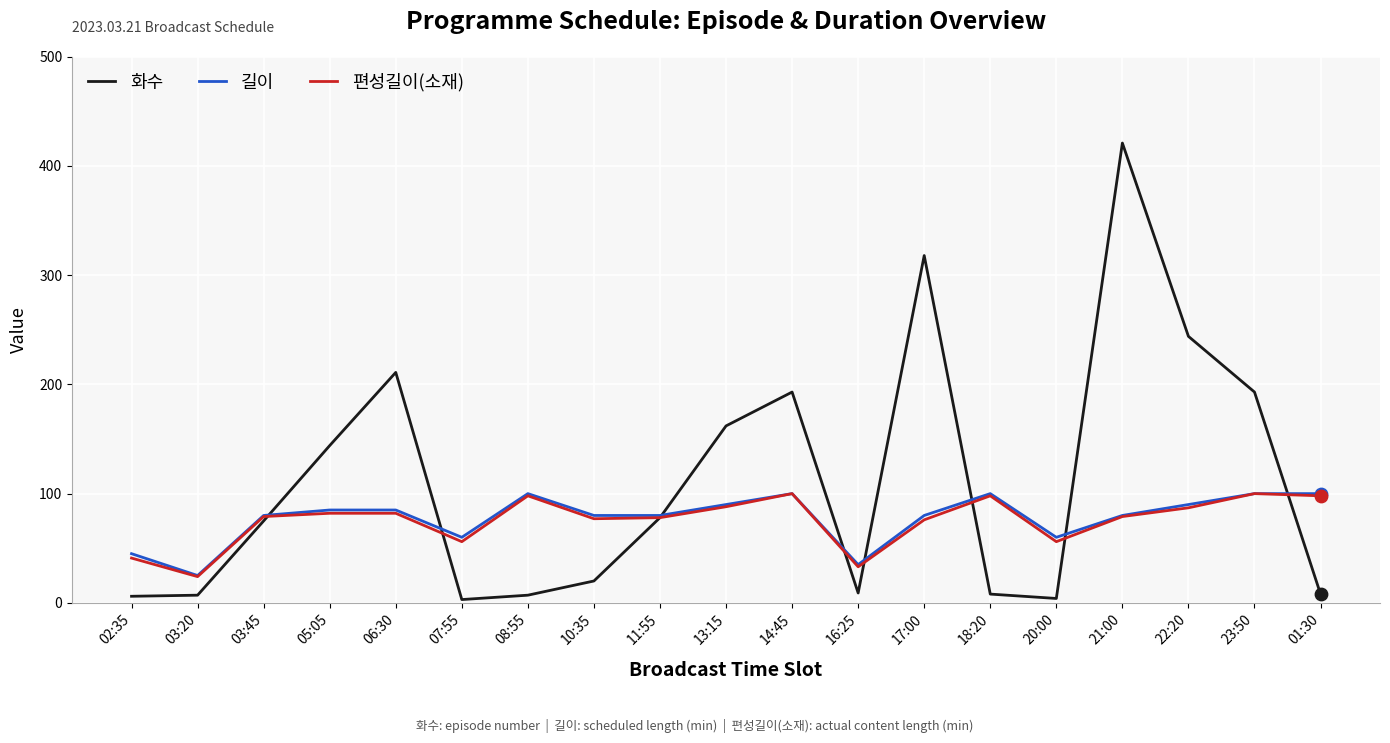

What is the total value across all series at 01:30?

206